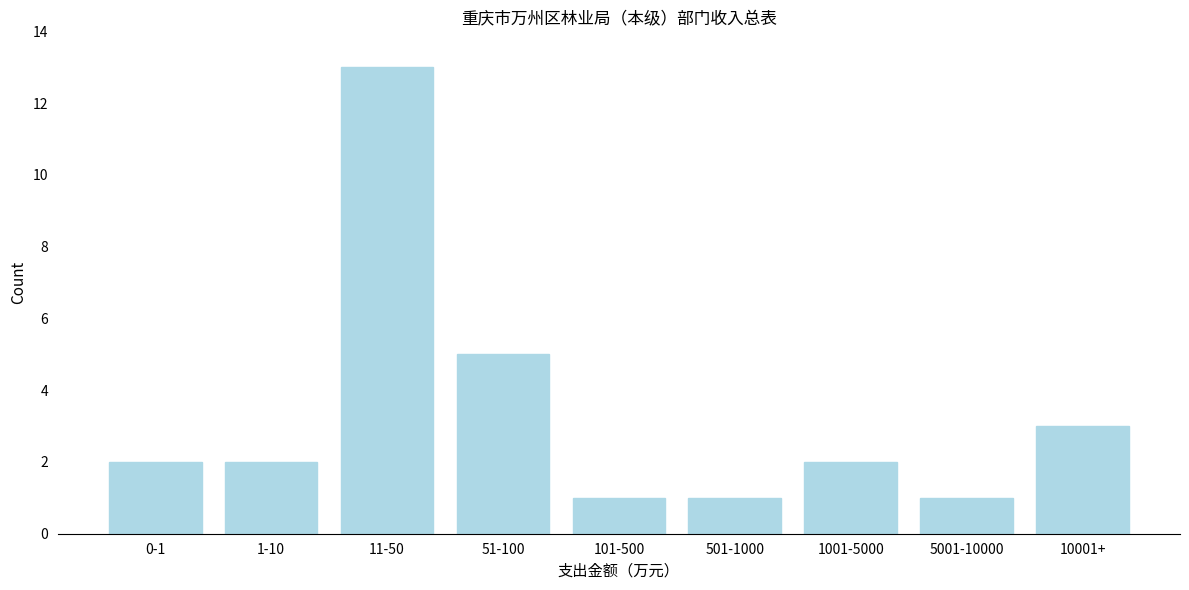

Reading left to right, transcribe all the data shown in this chart.

2	2	13	5	1	1	2	1	3